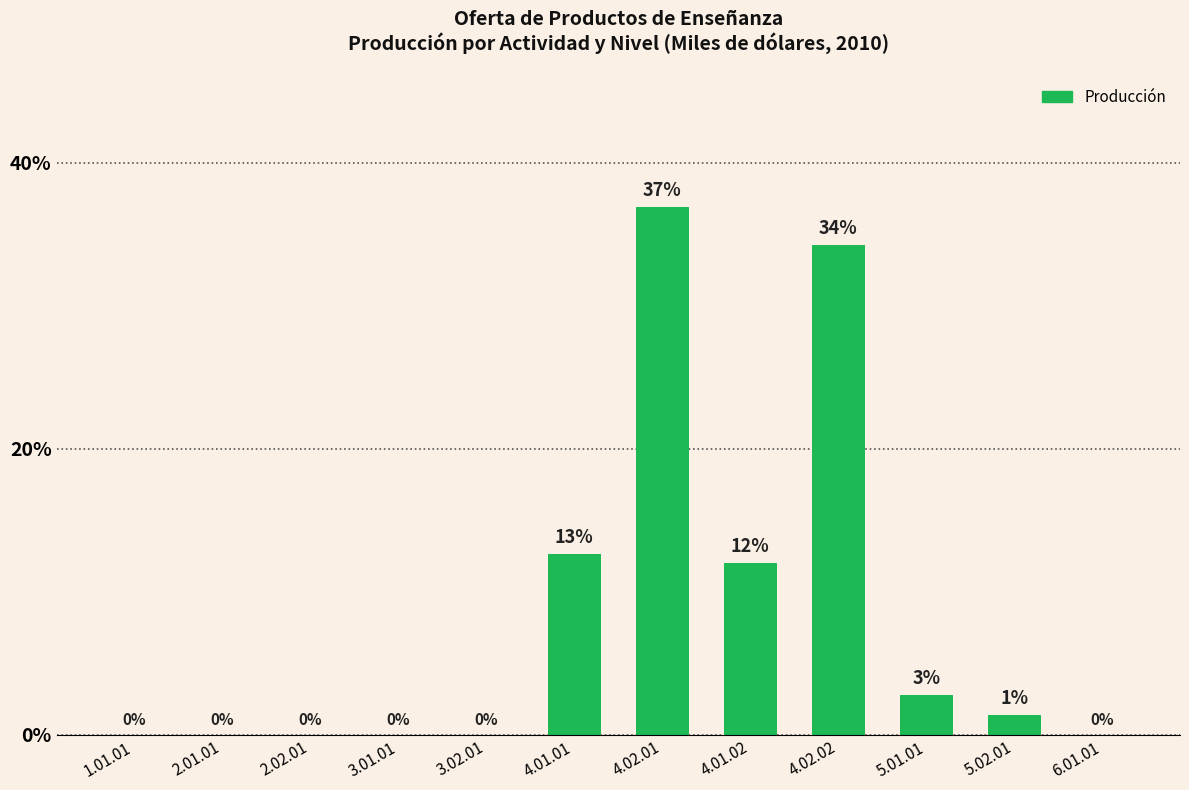

The chart shows a value of 18.0 at 4.01.02. True or false?

False